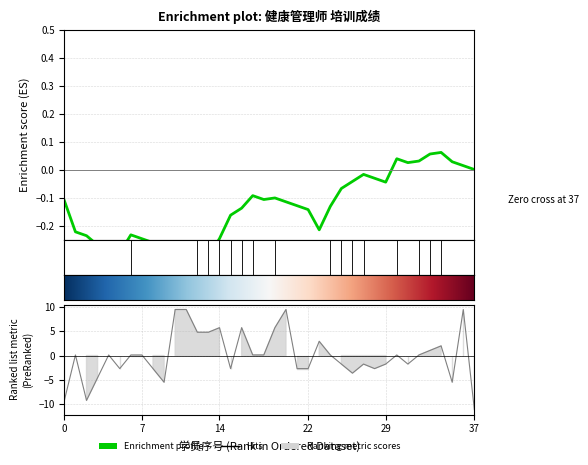

Rank the categories by value from highest to lowest.

11, 12, 21, 37, 15, 17, 20, 13, 14, 24, 35, 34, 2, 5, 7, 8, 18, 19, 25, 31, 33, 26, 28, 30, 32, 6, 9, 16, 22, 23, 29, 27, 4, 10, 36, 1, 3, 38